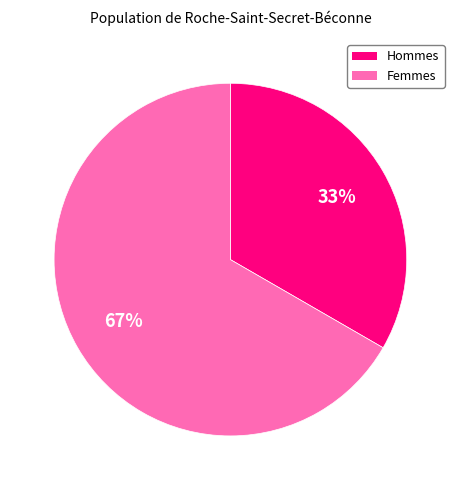

How many segments does this pie chart have?

2